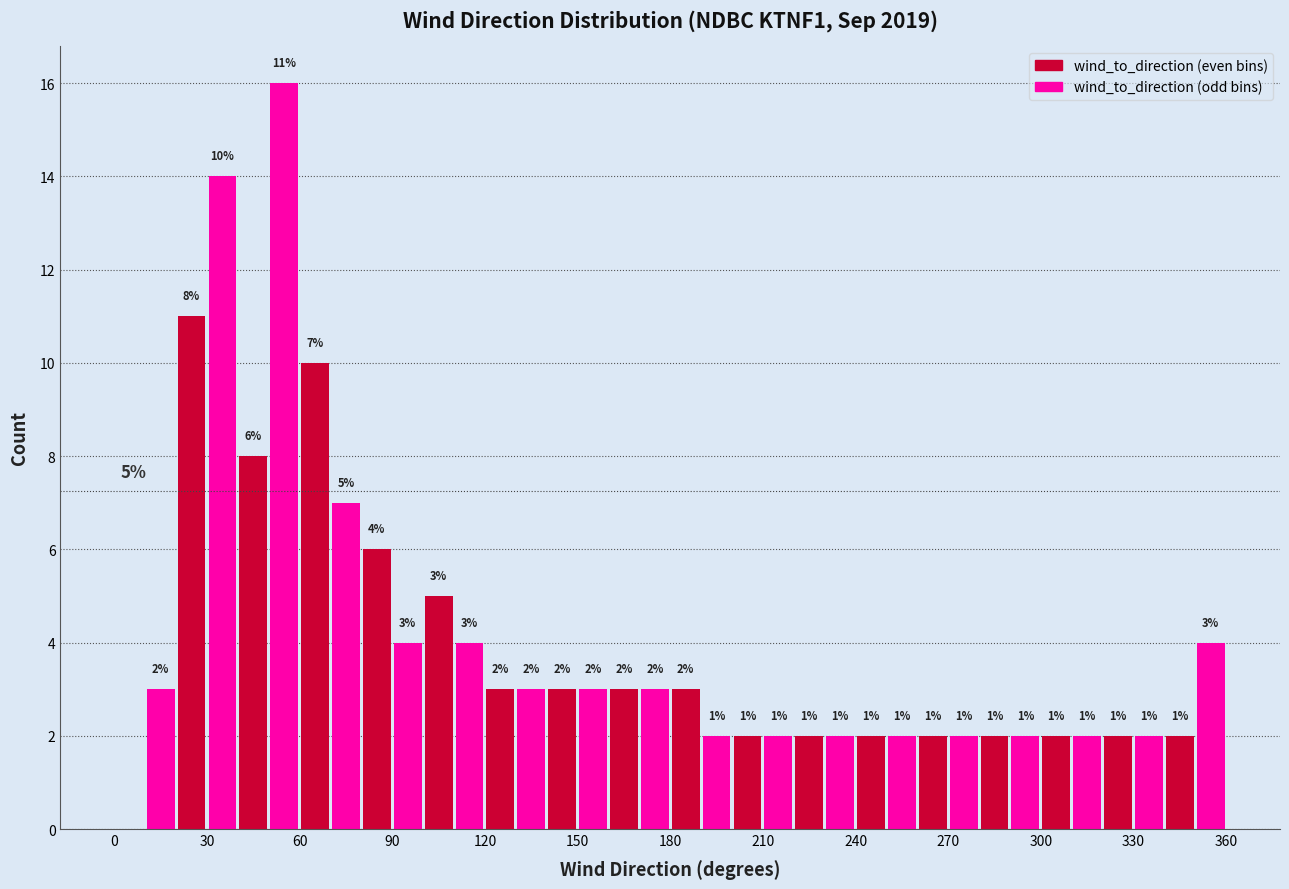

Around what value on the x-axis is the tallest bar? Give the approximate position of its centre, as read against the axis.

55